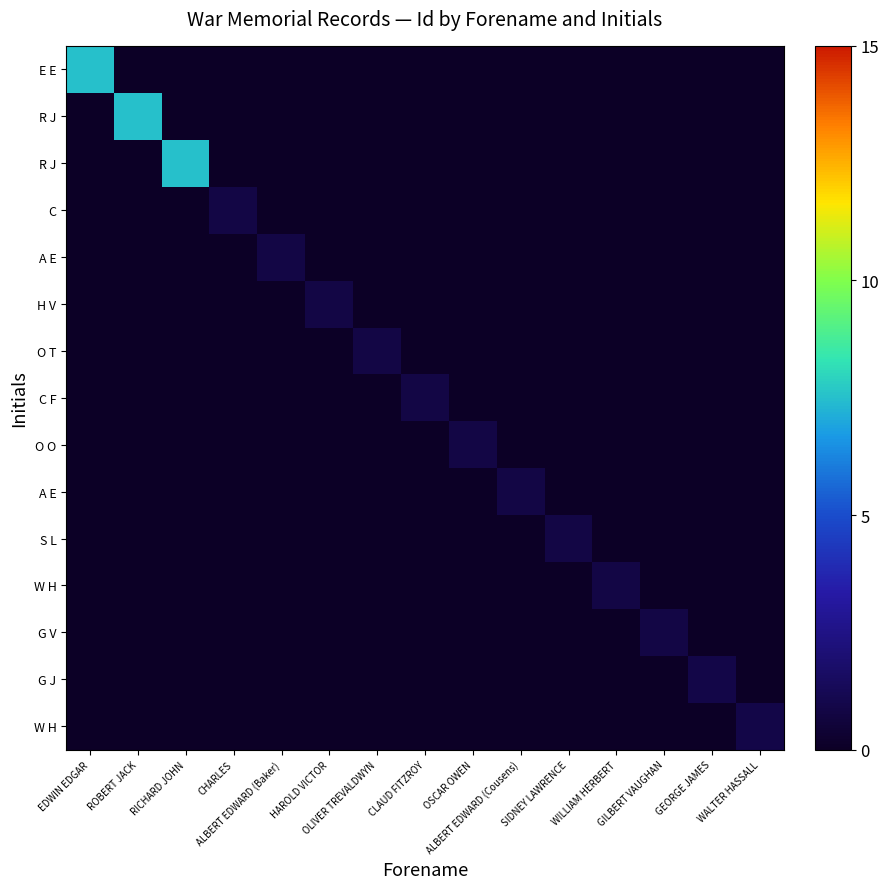

At how many categories does at least one series exceed 4?

3